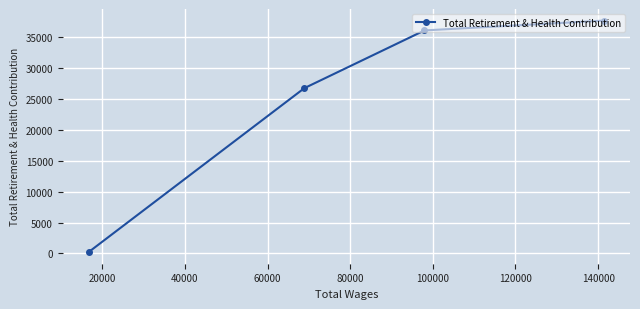

What is the average value?

25157